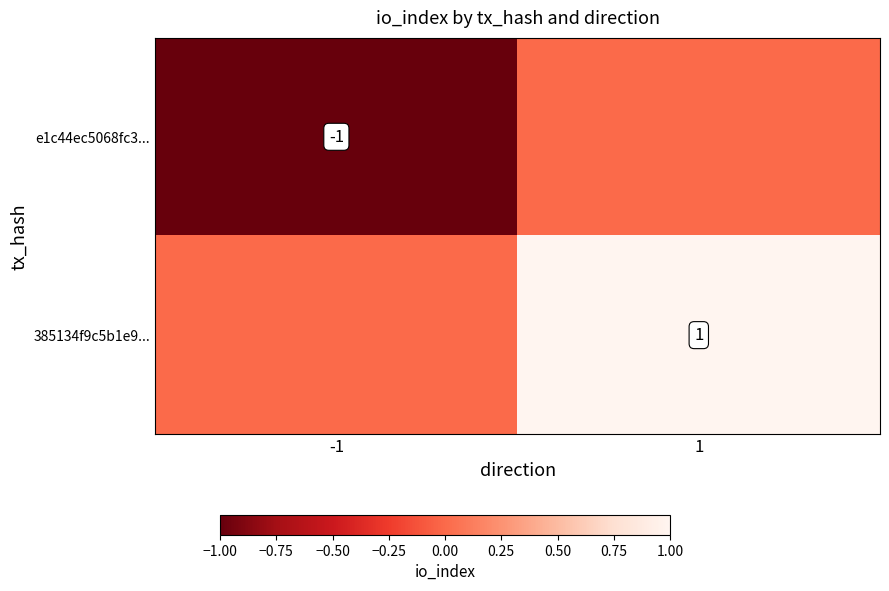

True or false: 385134f9c5b1e9... has a value of 2 at 1.

False